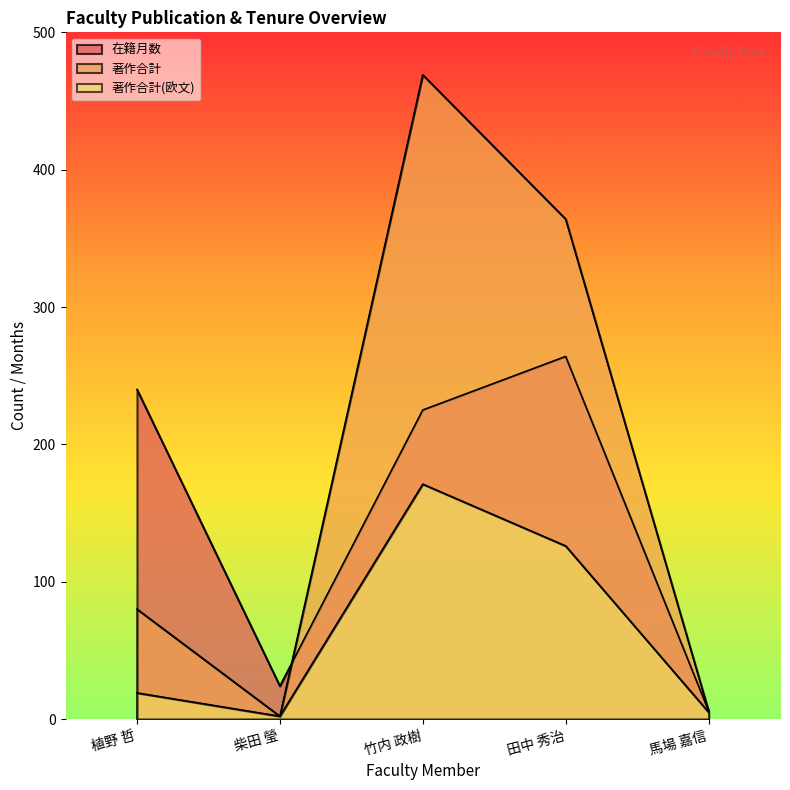

Rank the series by their maximum value, from highest to lowest.

著作合計, 在籍月数, 著作合計(欧文)